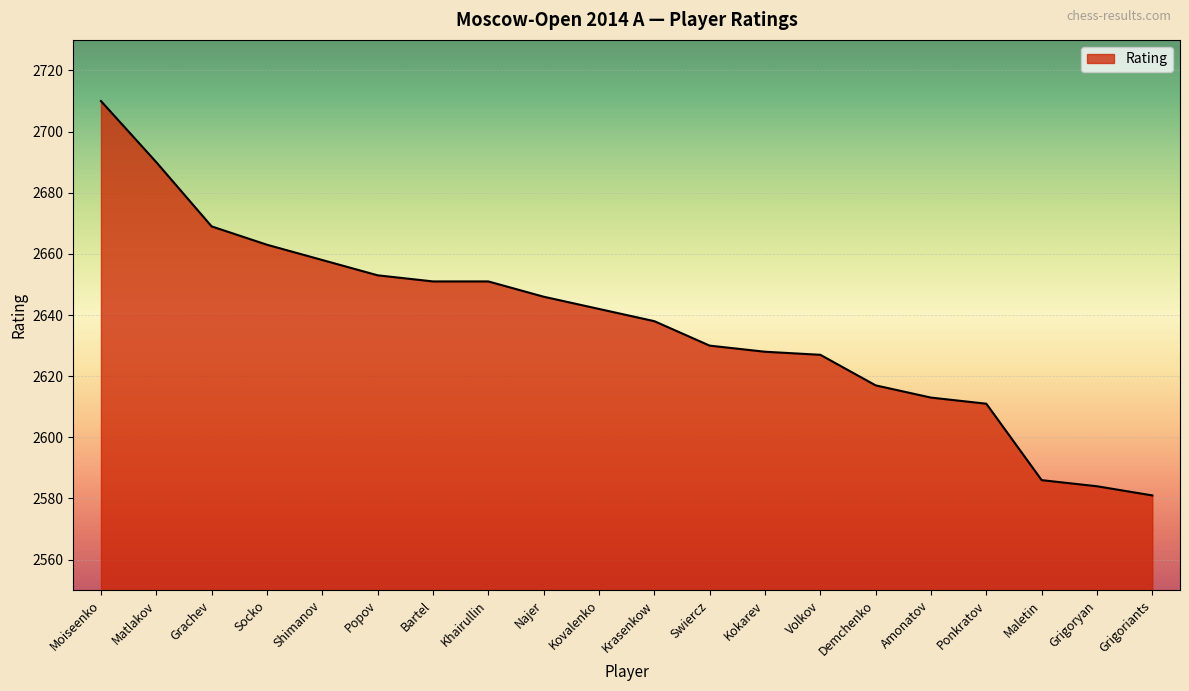

What is the sum of all values?

52748